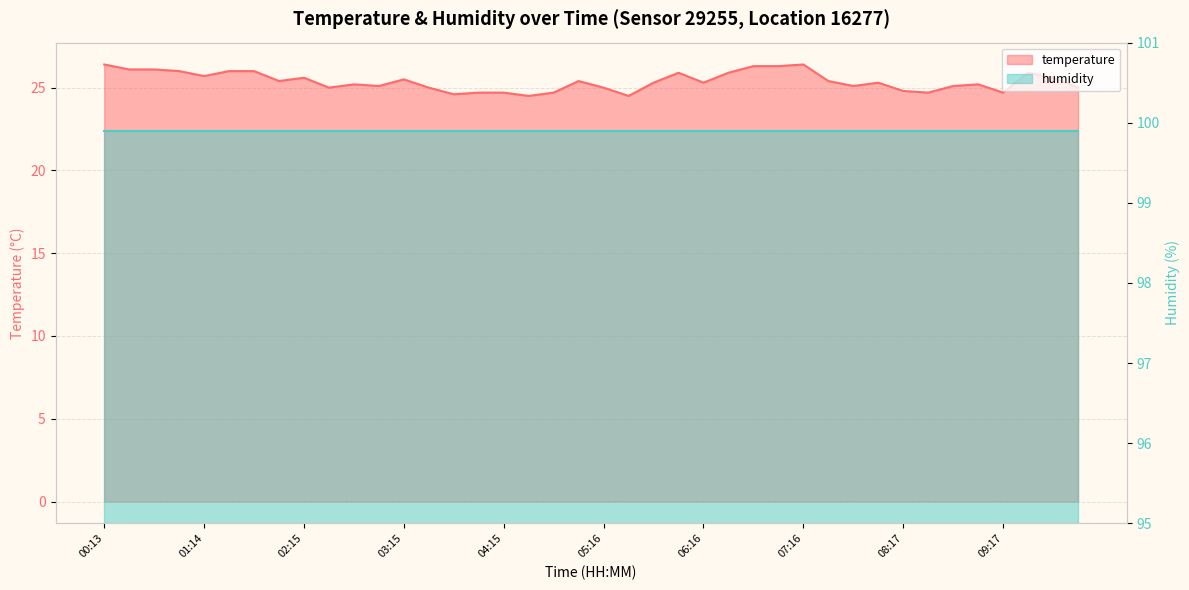

What position from the left is 08:02?

32